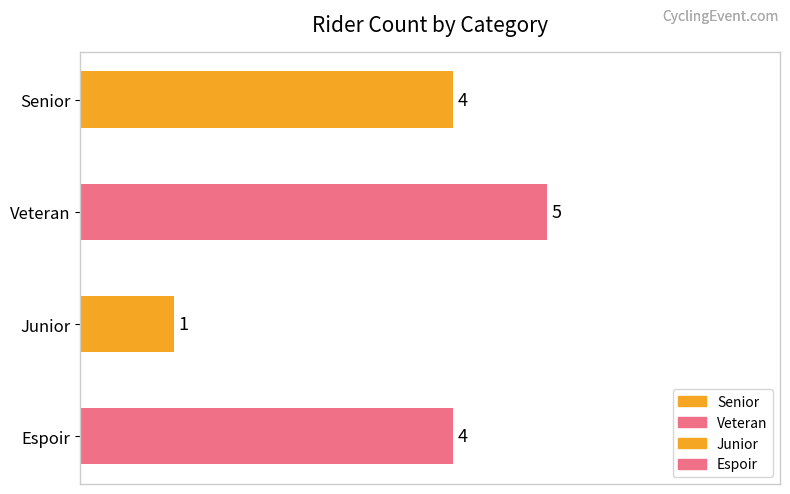

Which has a higher value, Senior or Junior?

Senior